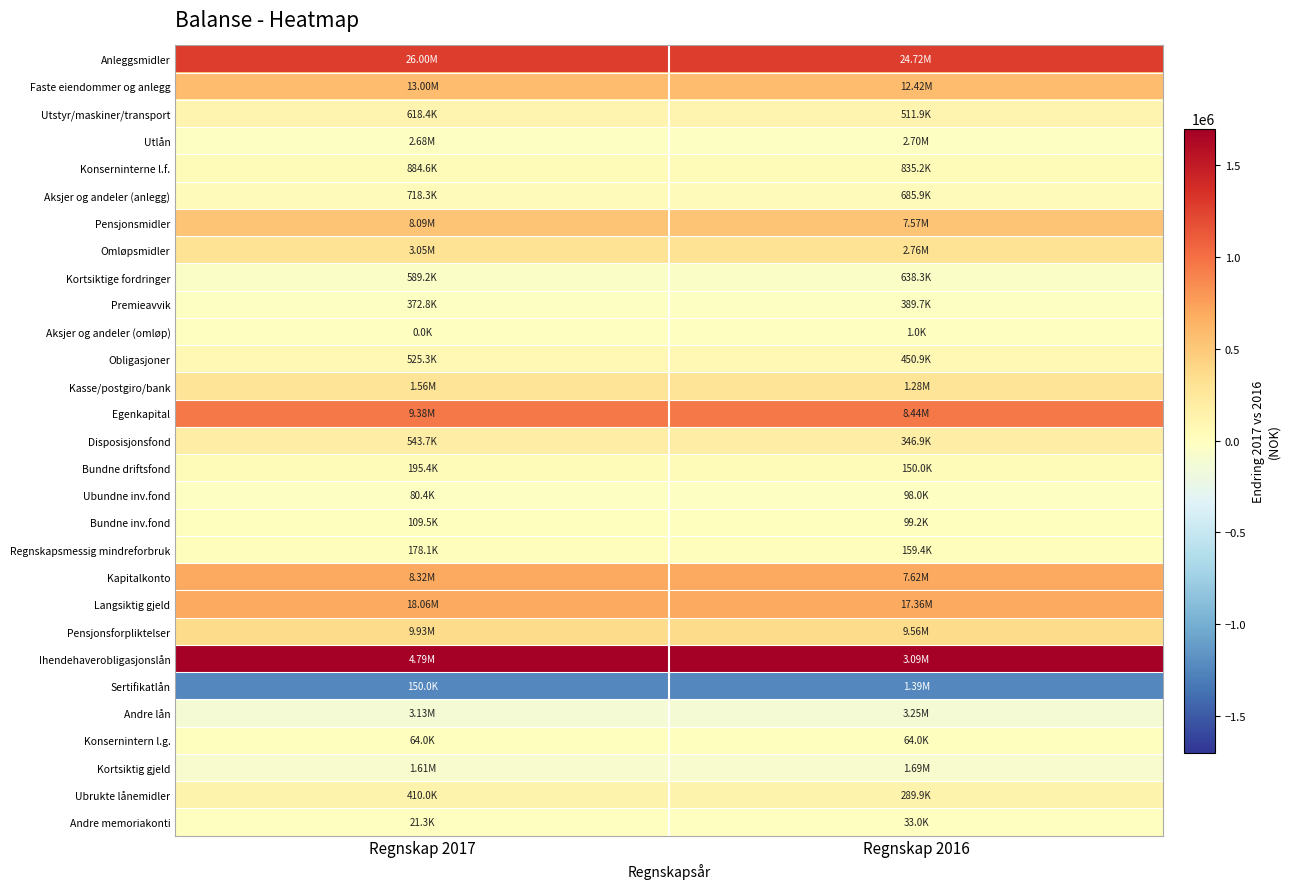

At which category is the sum across all series the highest?

Regnskap 2017